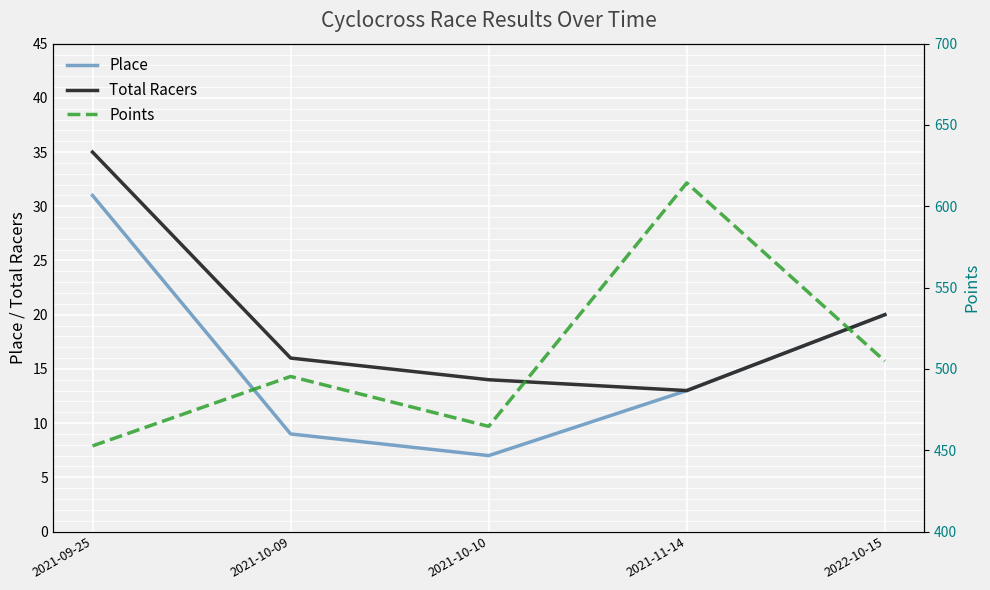

At how many categories does at least one series exceed 223?

5